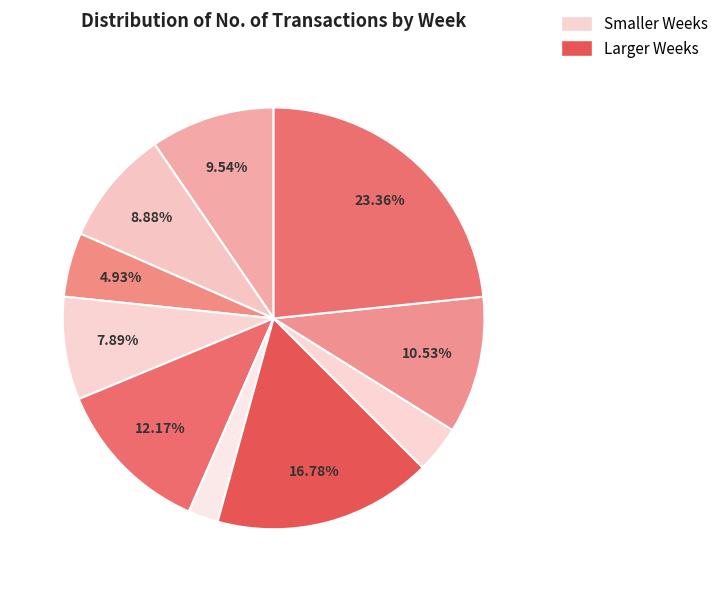

Which category has the smallest portion of the pie?

07/04/2024